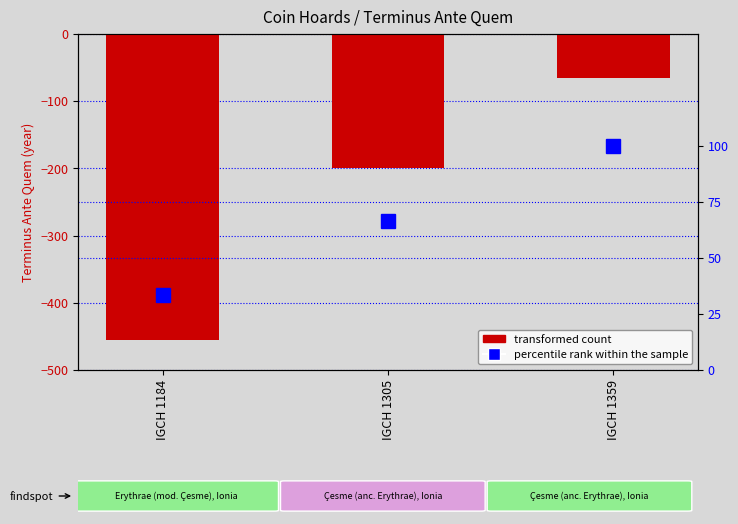

True or false: percentile rank within the sample has a value of 100.0 at IGCH 1359.

True